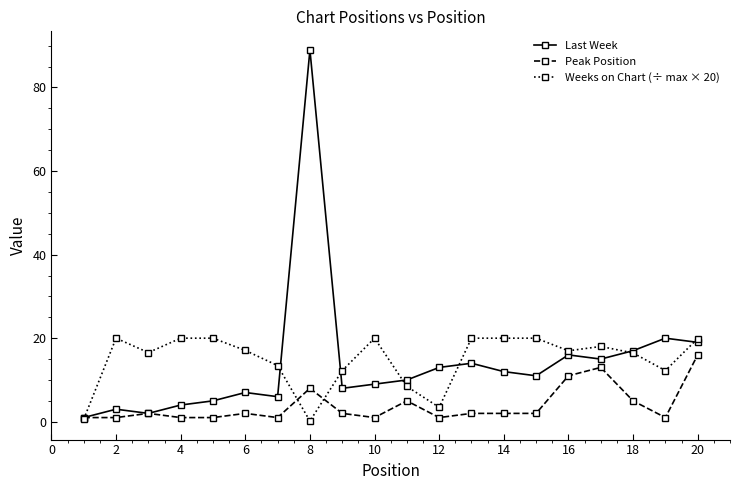

Rank the series by their maximum value, from lowest to highest.

Peak Position, Weeks on Chart (÷ max × 20), Last Week